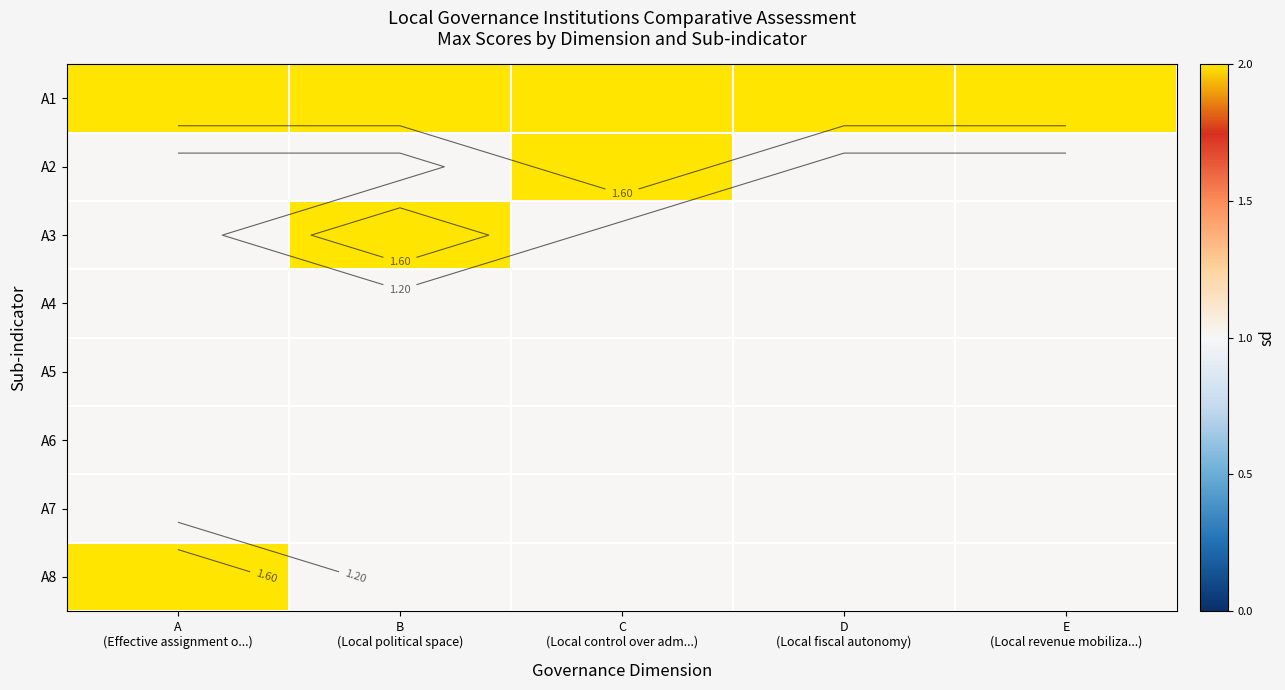

Count the number of categories in the chart.

5